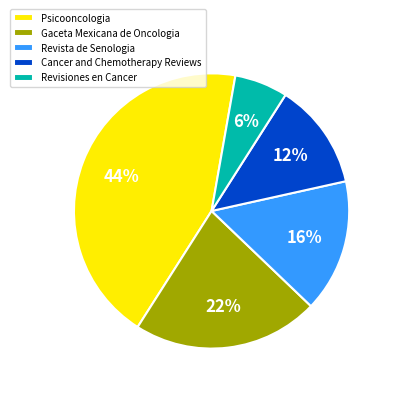

To the nearest percent, what percentage of the pie is Revisiones en Cancer?

6%